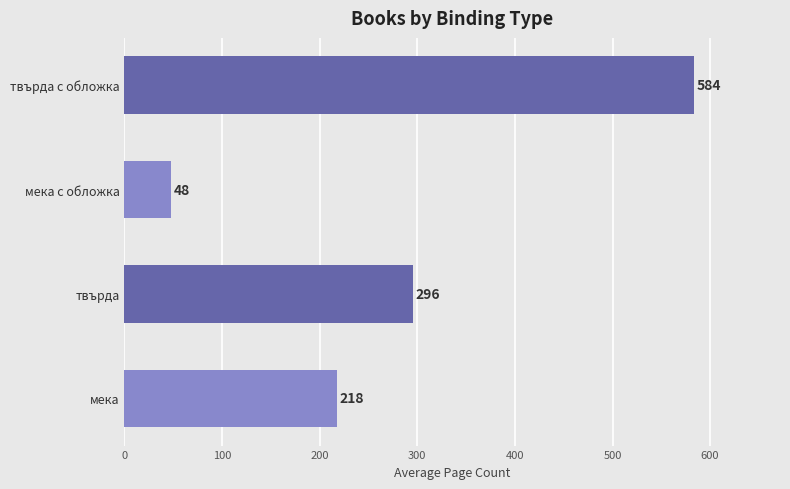

Is it true that the value at твърда is 469?

False